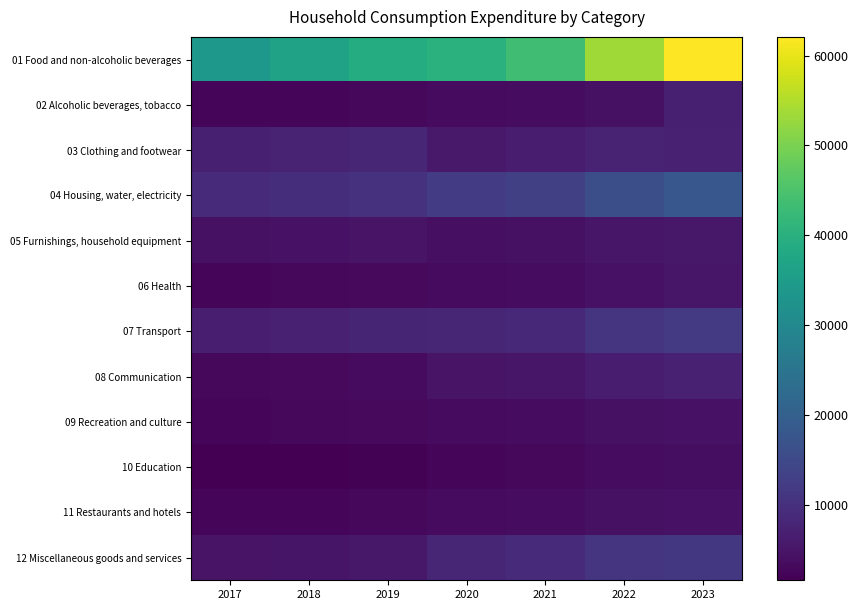

List the series in order of their peak value, highest first.

01 Food and non-alcoholic beverages, 04 Housing, water, electricity, 07 Transport, 12 Miscellaneous goods and services, 03 Clothing and footwear, 08 Communication, 02 Alcoholic beverages, tobacco, 05 Furnishings, household equipment, 06 Health, 09 Recreation and culture, 11 Restaurants and hotels, 10 Education